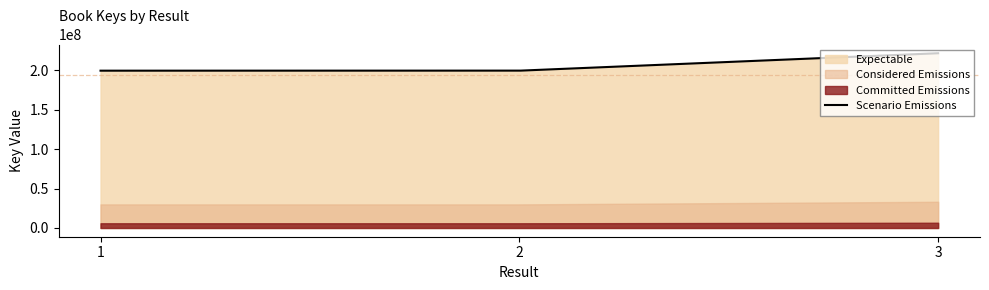

Rank the categories by value from lowest to highest.

2, 1, 3